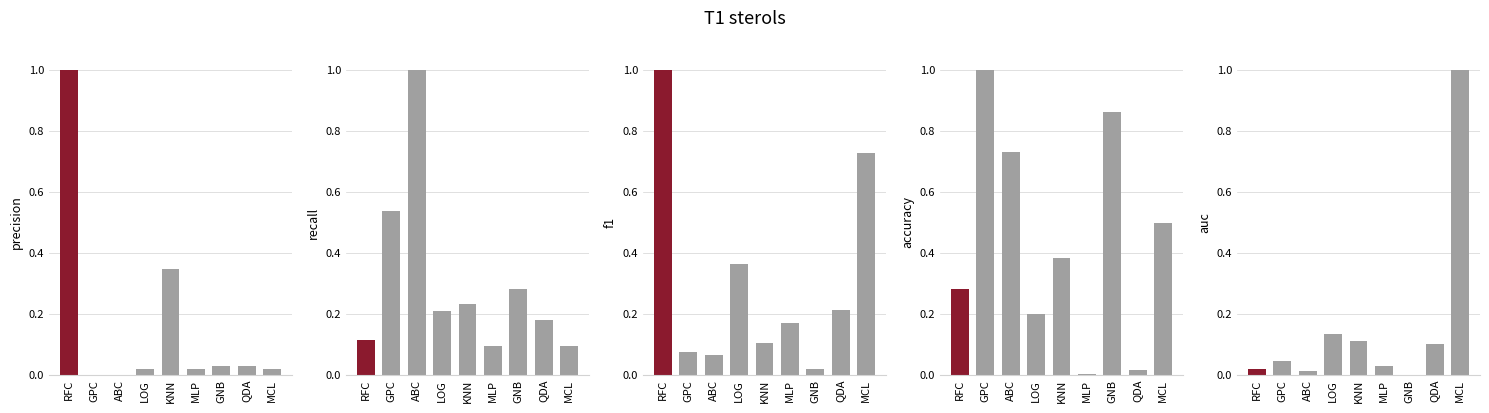

What is the greatest value displayed?

1.0